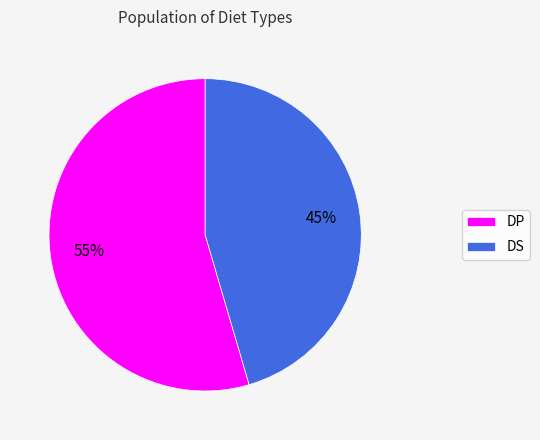

How many slices are in this pie chart?

2